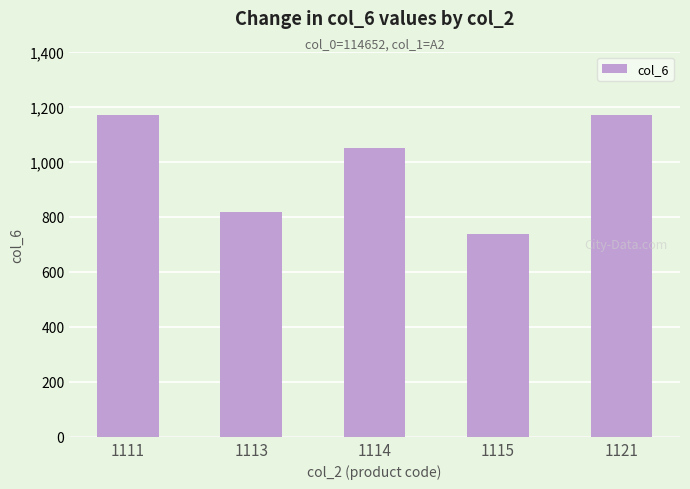

Reading right to left, transcribe all the data shown in this chart.

1168	736	1051	818	1168